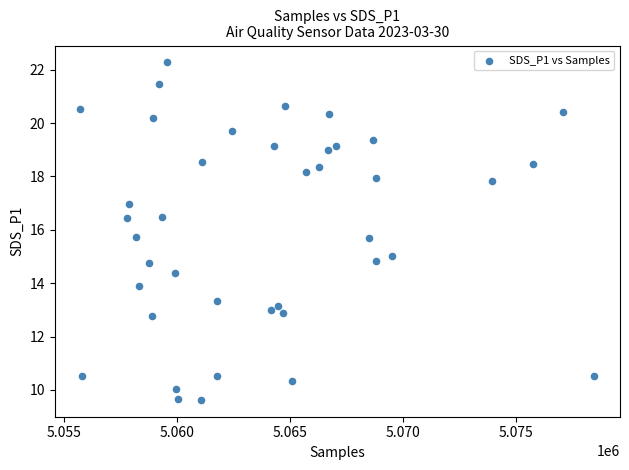

What is the range of Y values (max minus min)?

12.6